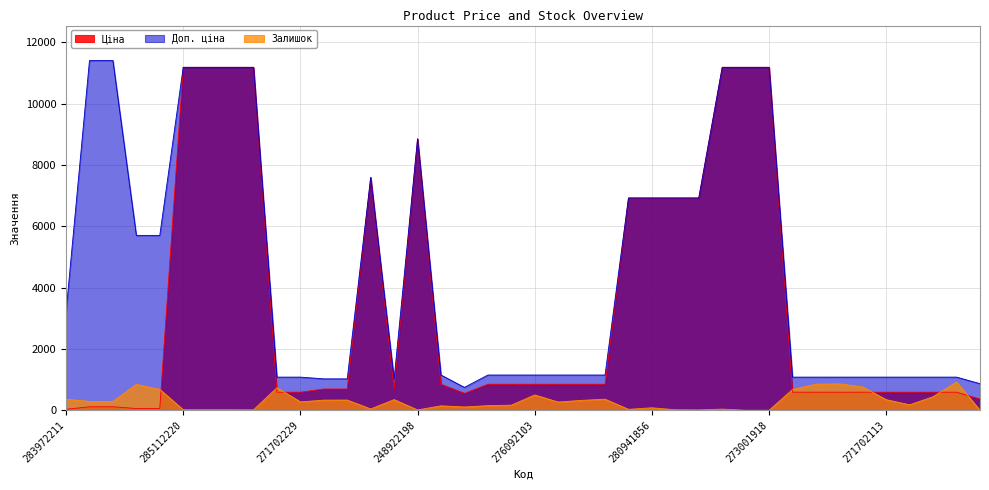

Is it true that Ціна equals 190.4 at 276092108?

False